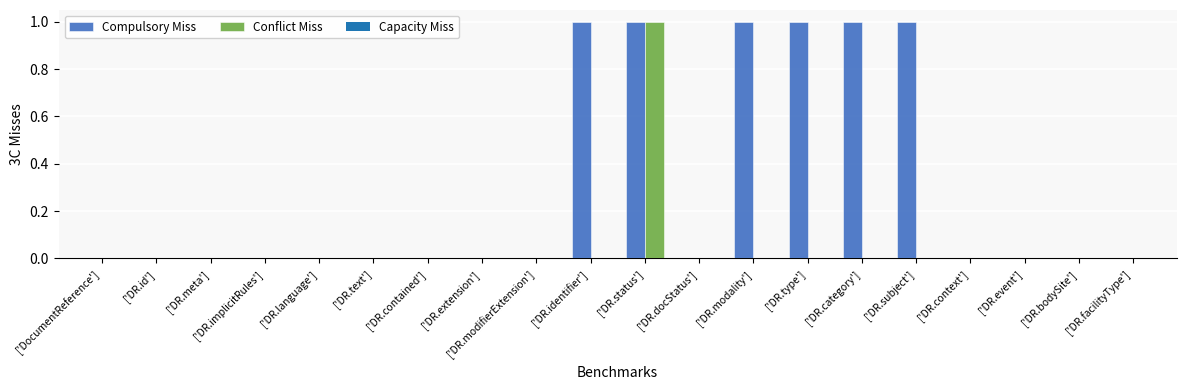

Which series has the largest total across all categories?

Compulsory Miss